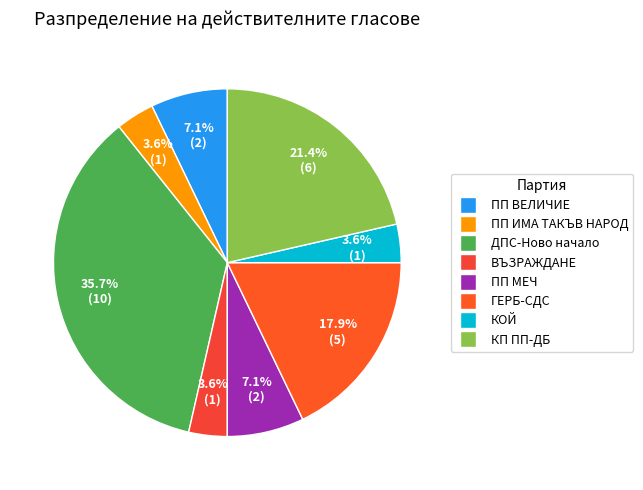

The КП ПП-ДБ slice represents 21% of the pie. True or false?

True